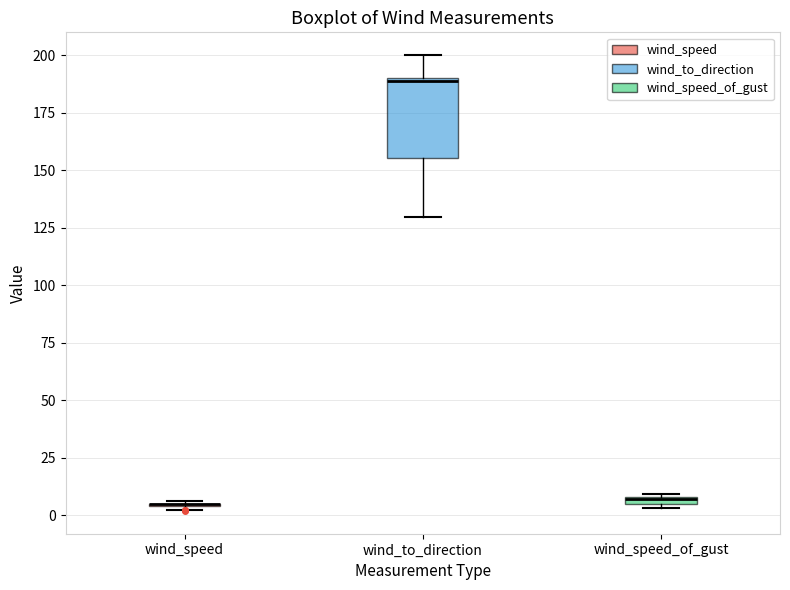

Which box is the tallest, from its lower edge to its upper edge?

wind_to_direction